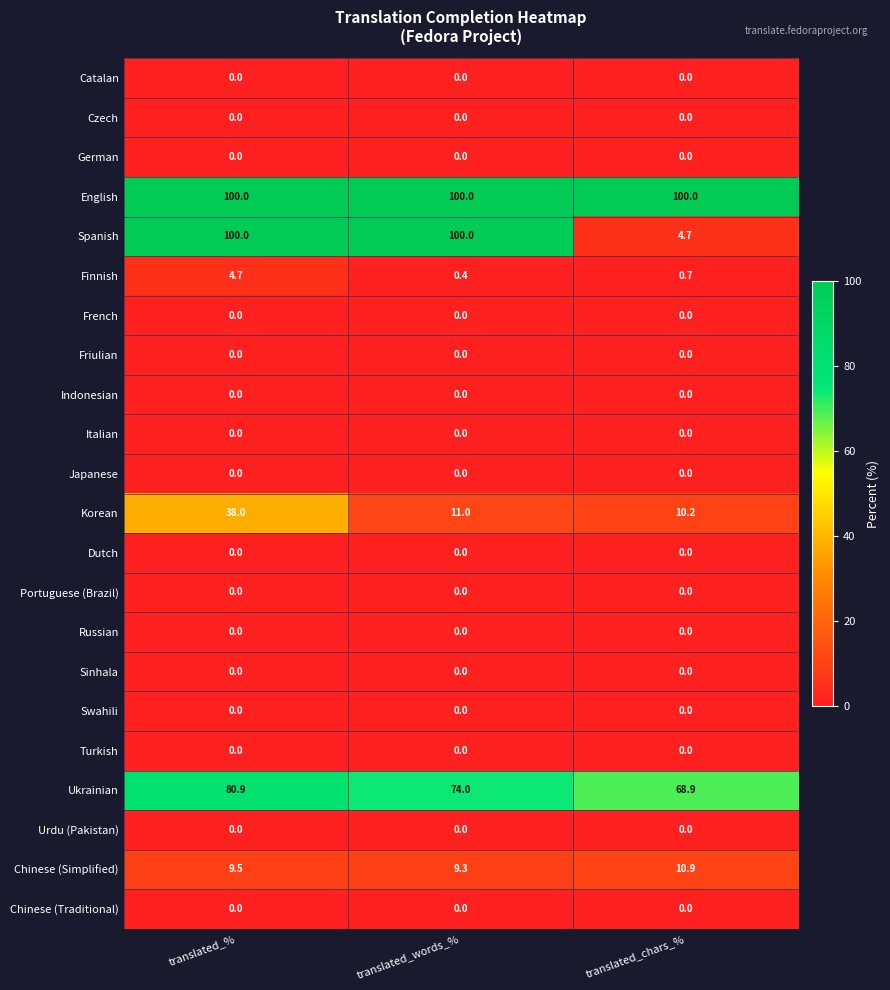

What is the total value across all series at translated_%?

333.1